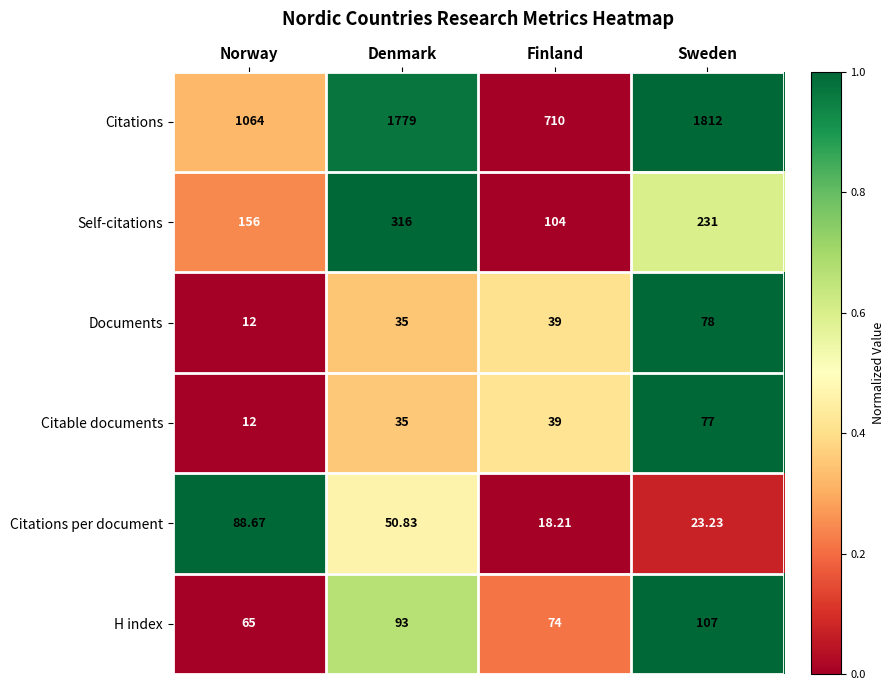

At which label does H index reach its minimum?

Norway